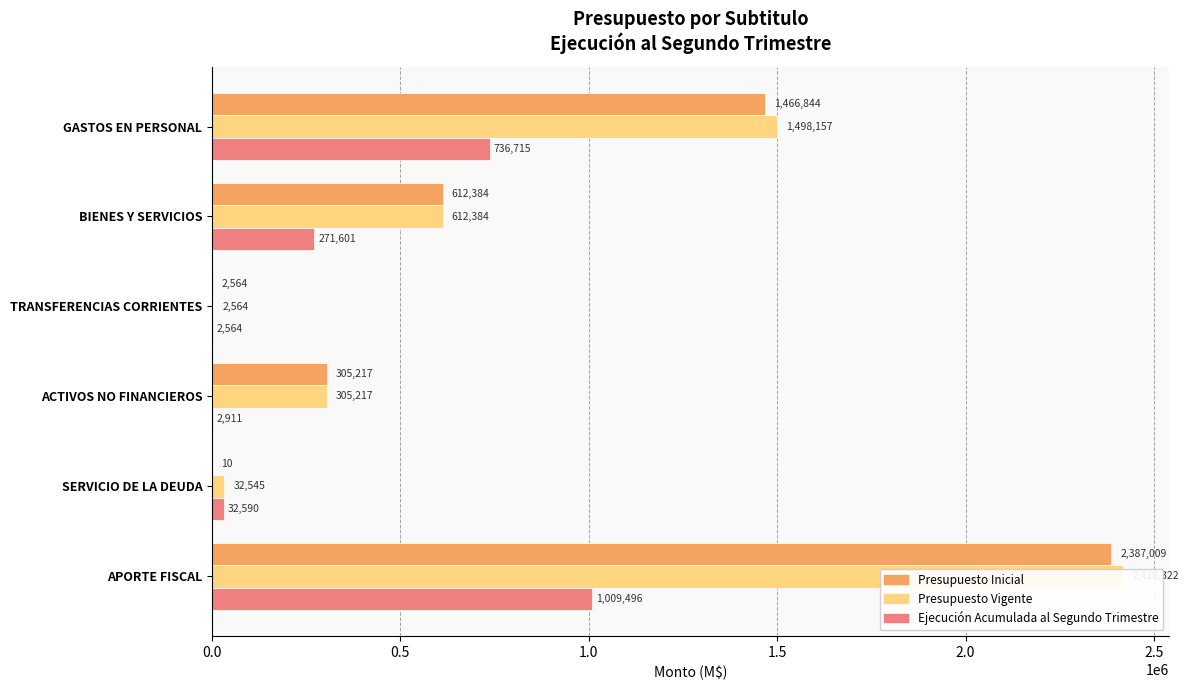

What is the minimum value shown in the chart?

10